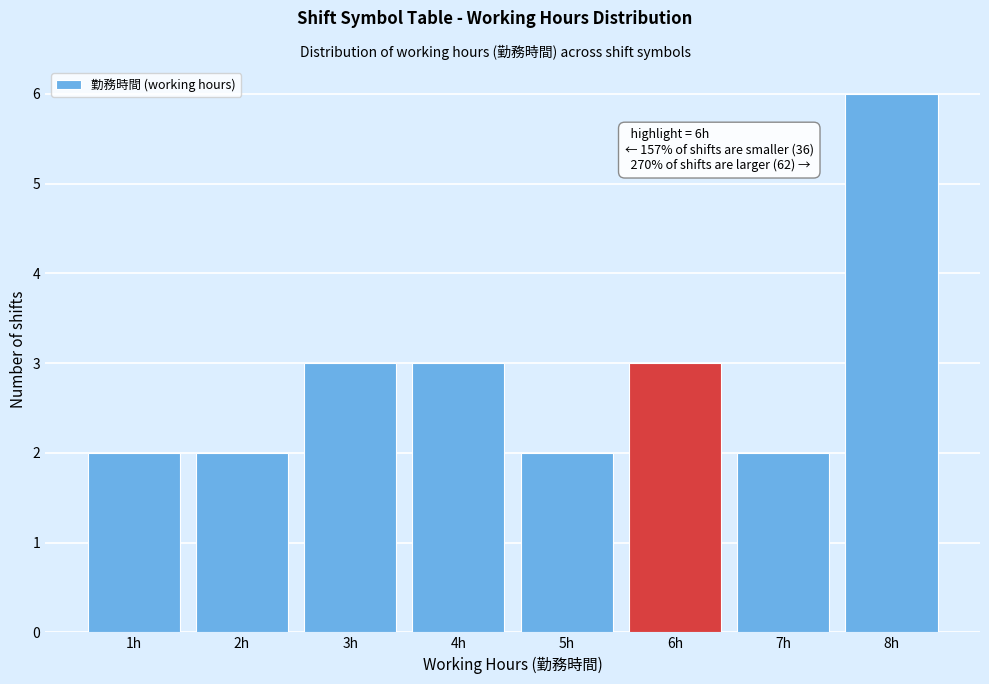

Which range on the x-axis has the tallest bar?

7.5 to 8.5